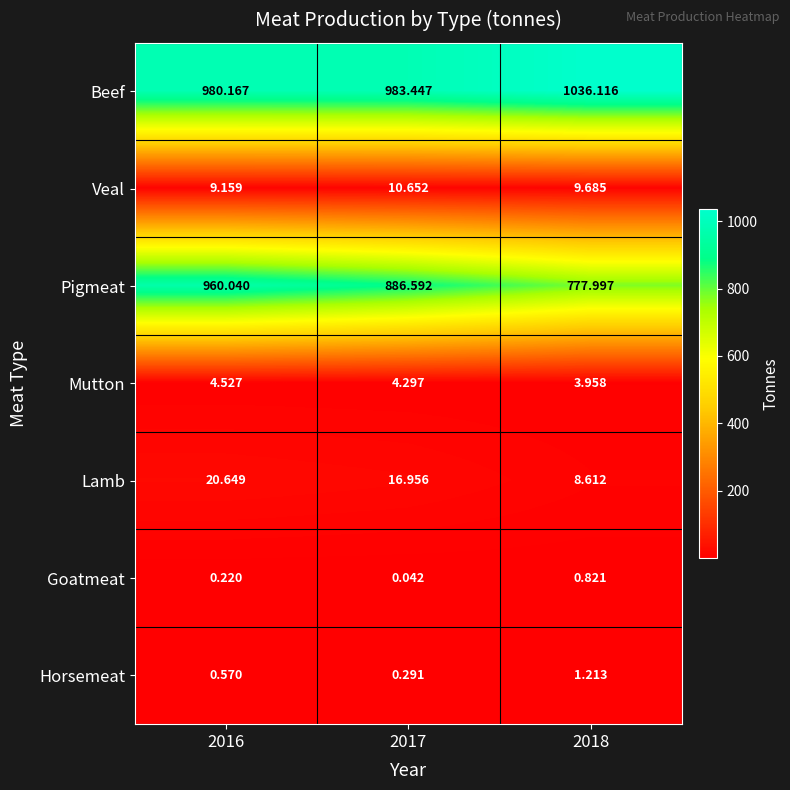

Rank the series at 2018 from lowest to highest value.

Goatmeat, Horsemeat, Mutton, Lamb, Veal, Pigmeat, Beef